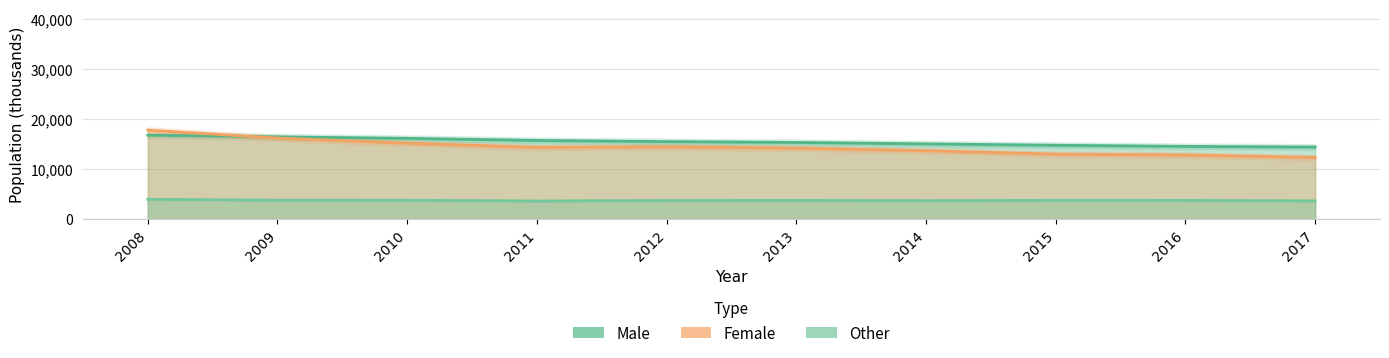

Which series has the widest spread of values?

Female